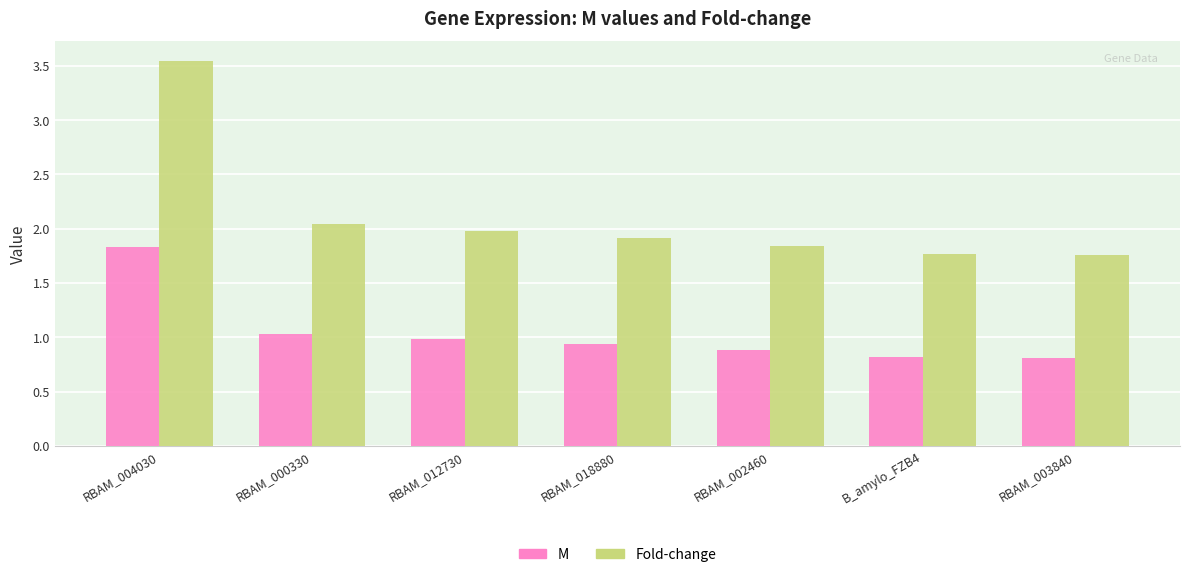

How many bars are there in each group?

2